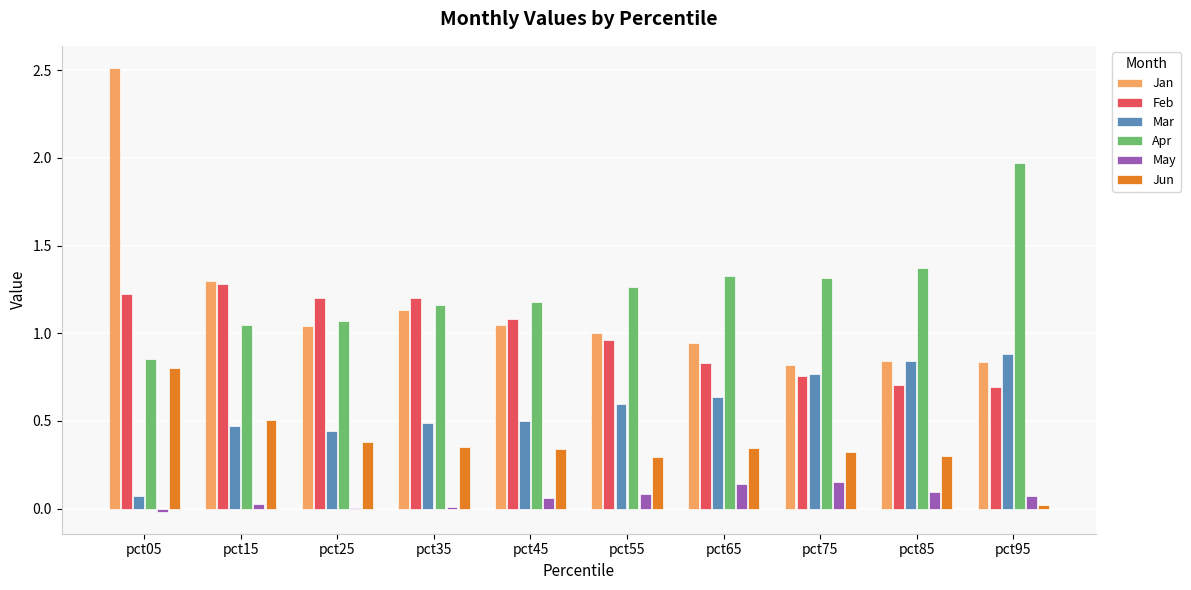

The value of Mar at pct45 is 0.5. True or false?

True